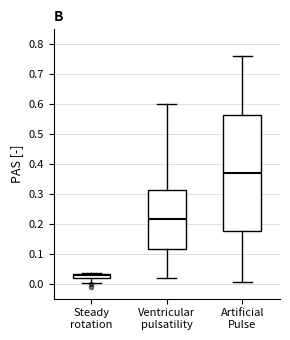

Which box's median line is the highest?

Artificial Pulse